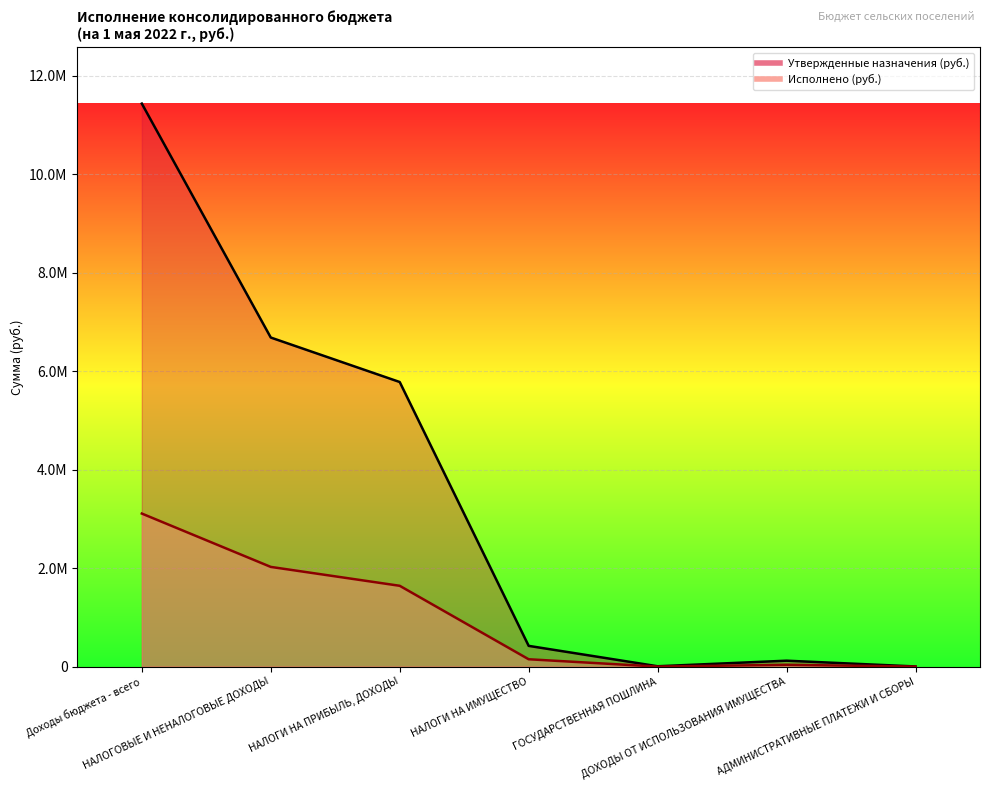

How many lines are shown in the chart?

2